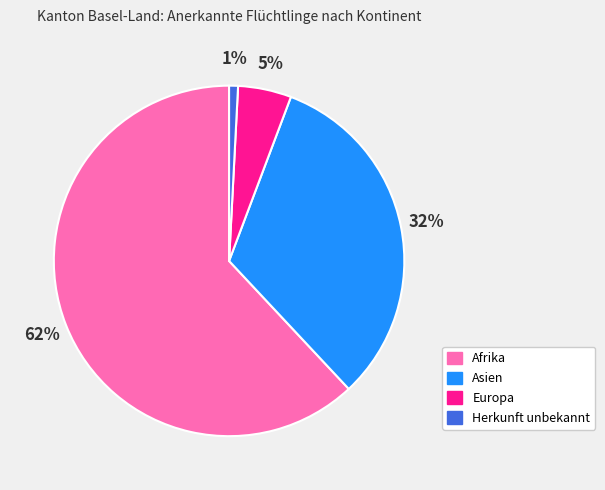

Rank the categories by value from lowest to highest.

Herkunft unbekannt, Europa, Asien, Afrika